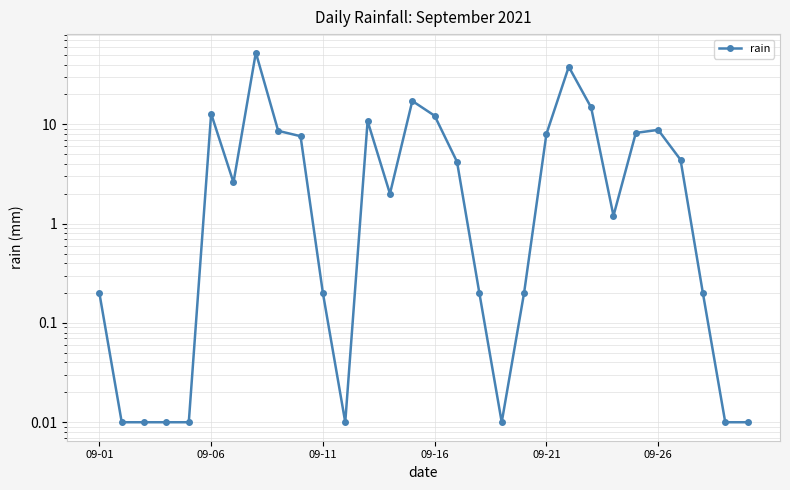

What is the sum of all values?

215.3